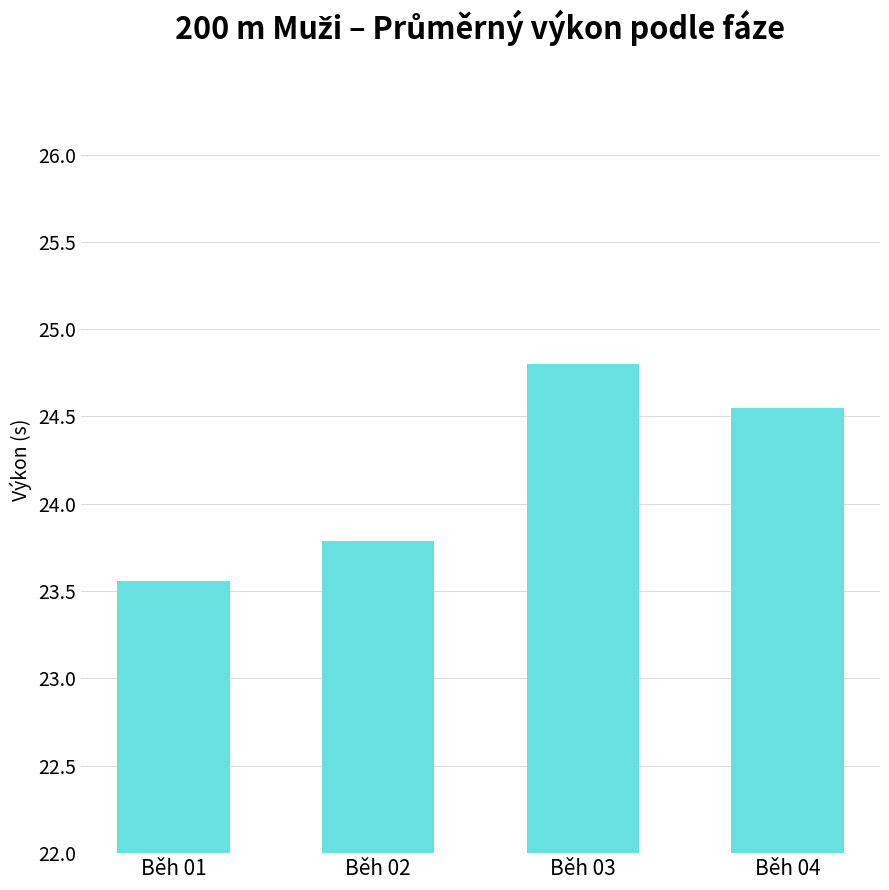

What is the change in value from Běh 02 to Běh 03?

+1.0